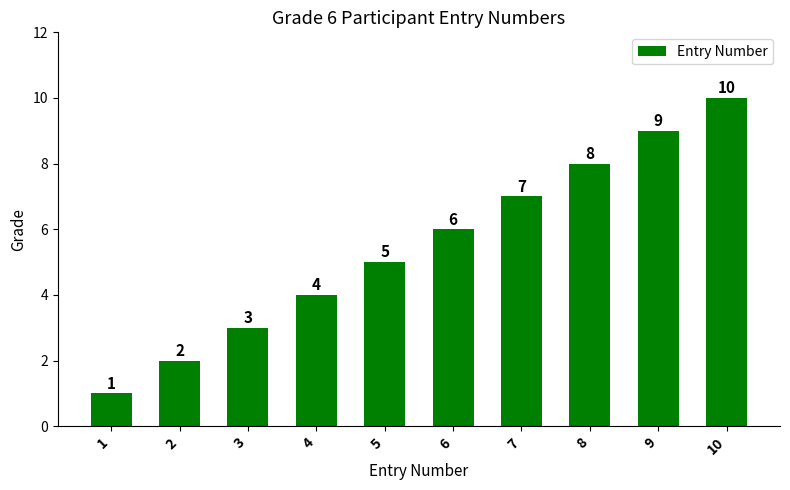

The value at 2 is 1. True or false?

False